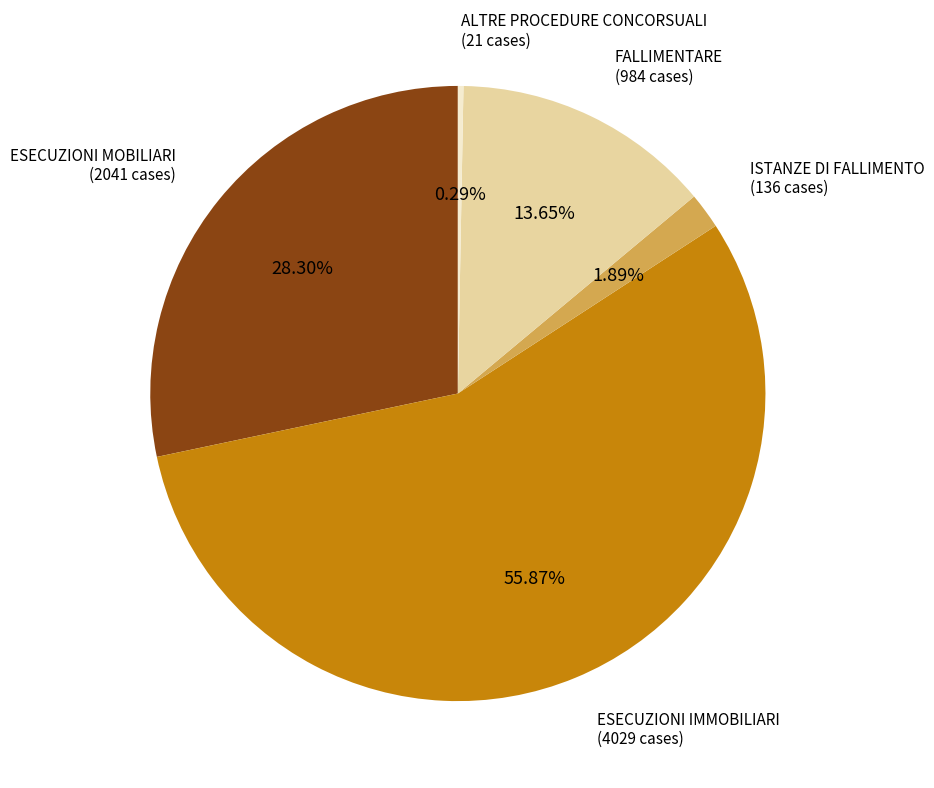

To the nearest percent, what portion does ISTANZE DI FALLIMENTO represent?

2%